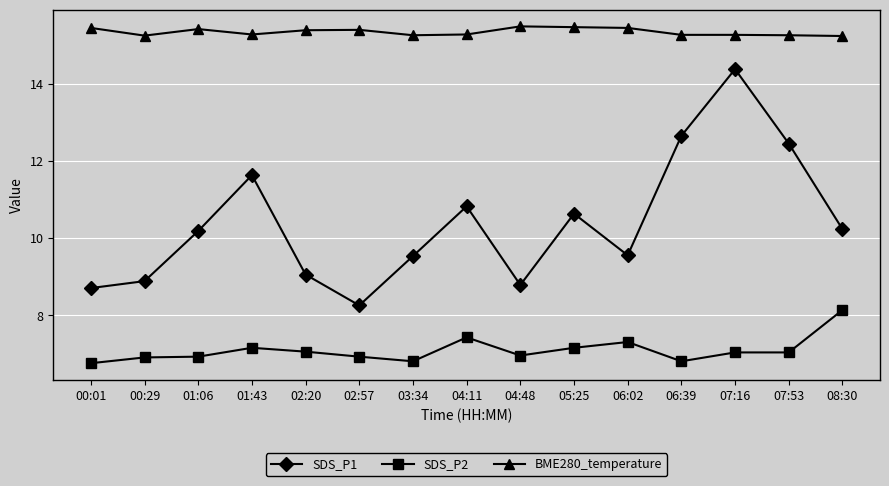

Which series has the largest total across all categories?

BME280_temperature